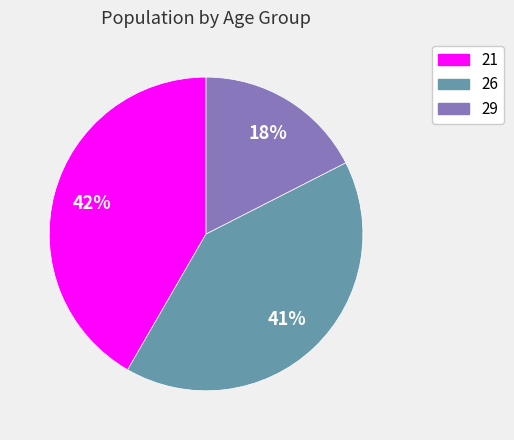

Is 26 the majority of the pie?

No